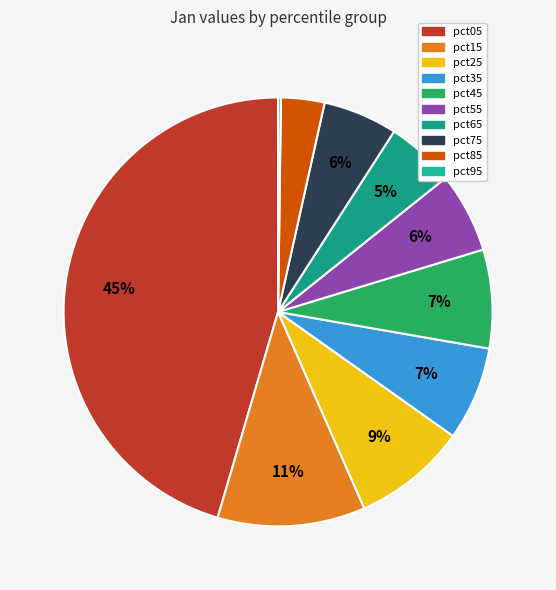

Count the number of slices in the pie.

10